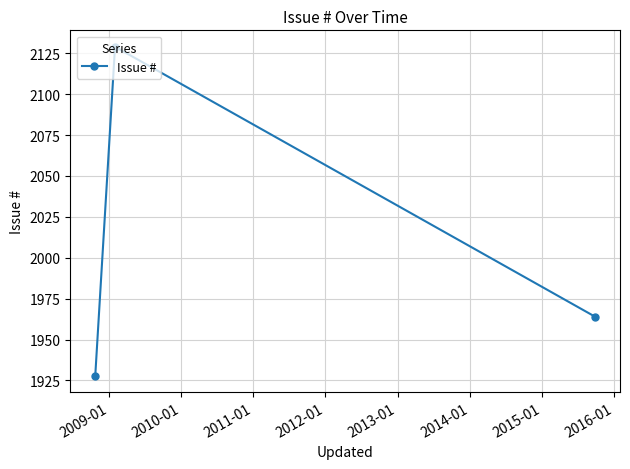

What is the value of the 1st point from the left?

1928